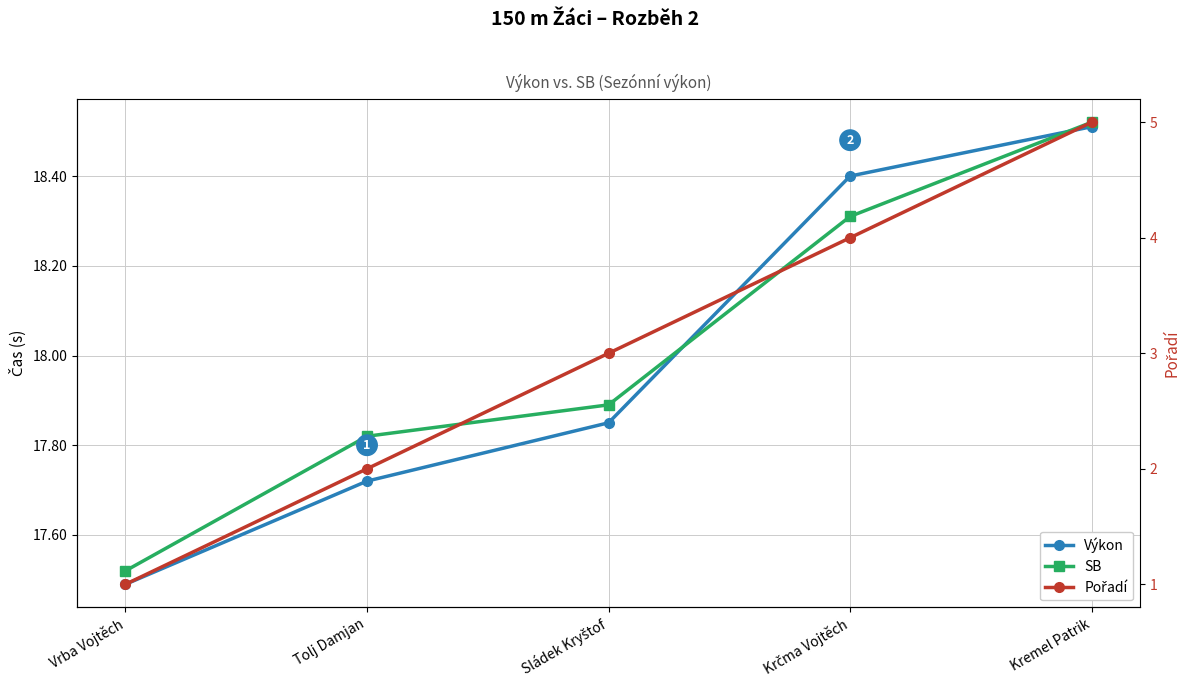

Reading left to right, list all the values displayed in this chart.

Výkon: Vrba Vojtěch=17.5	Tolj Damjan=17.7	Sládek Kryštof=17.9	Krčma Vojtěch=18.4	Kremel Patrik=18.5
SB: Vrba Vojtěch=17.5	Tolj Damjan=17.8	Sládek Kryštof=17.9	Krčma Vojtěch=18.3	Kremel Patrik=18.5
Pořadí: Vrba Vojtěch=1.0	Tolj Damjan=2.0	Sládek Kryštof=3.0	Krčma Vojtěch=4.0	Kremel Patrik=5.0